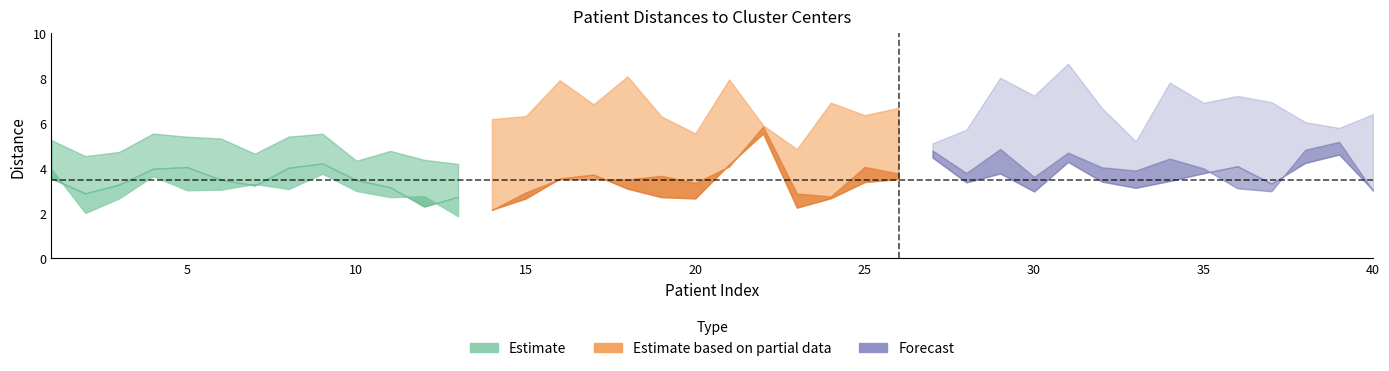

At which label is S1 closest to 4?

35